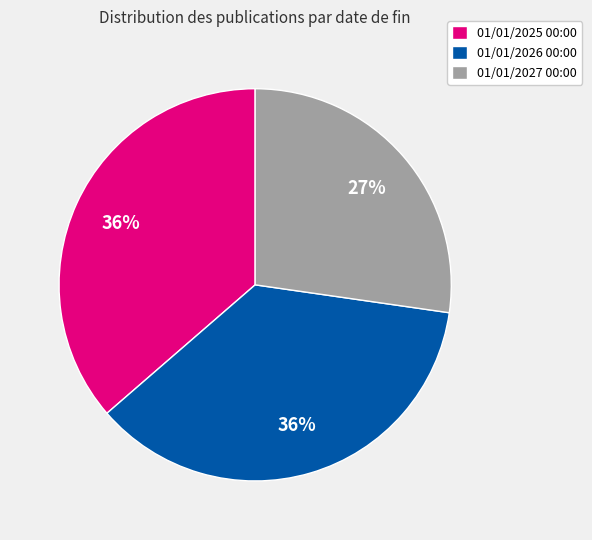

Does 01/01/2026 00:00 account for over 50% of the chart?

No